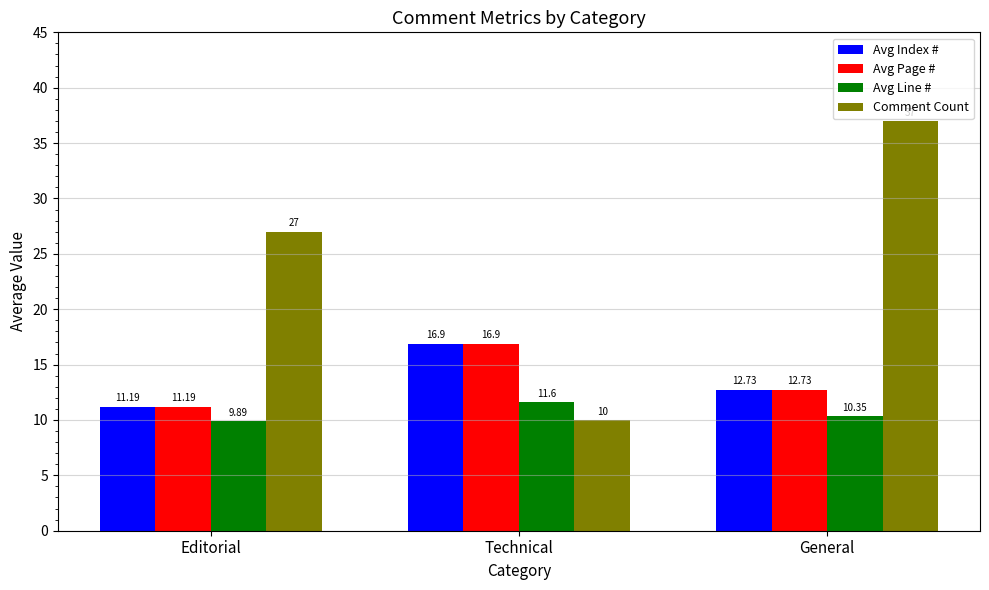

List the labels in order of Avg Line # value, smallest first.

Editorial, General, Technical